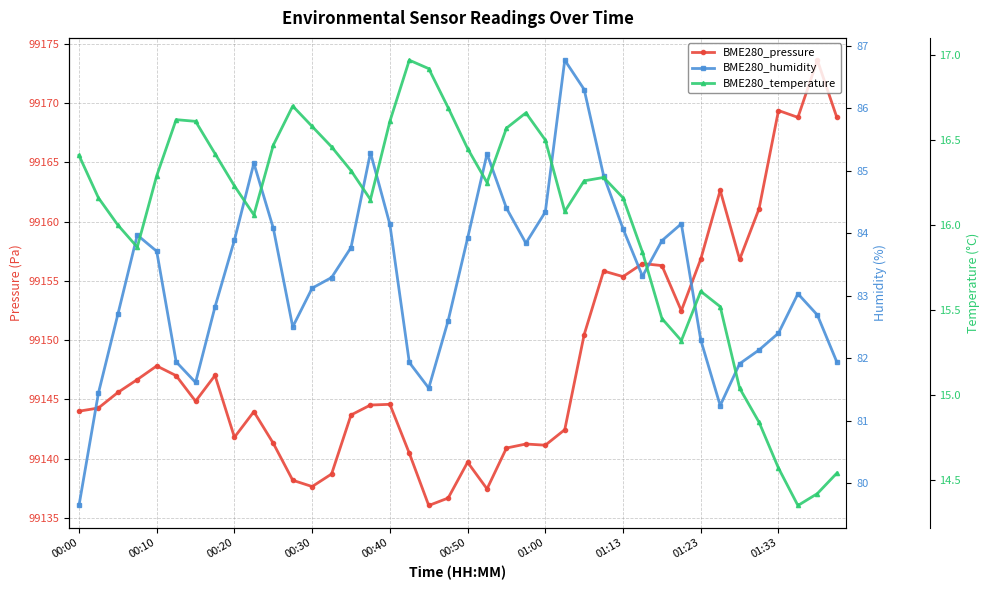

Rank the series by their maximum value, from lowest to highest.

BME280_temperature, BME280_humidity, BME280_pressure